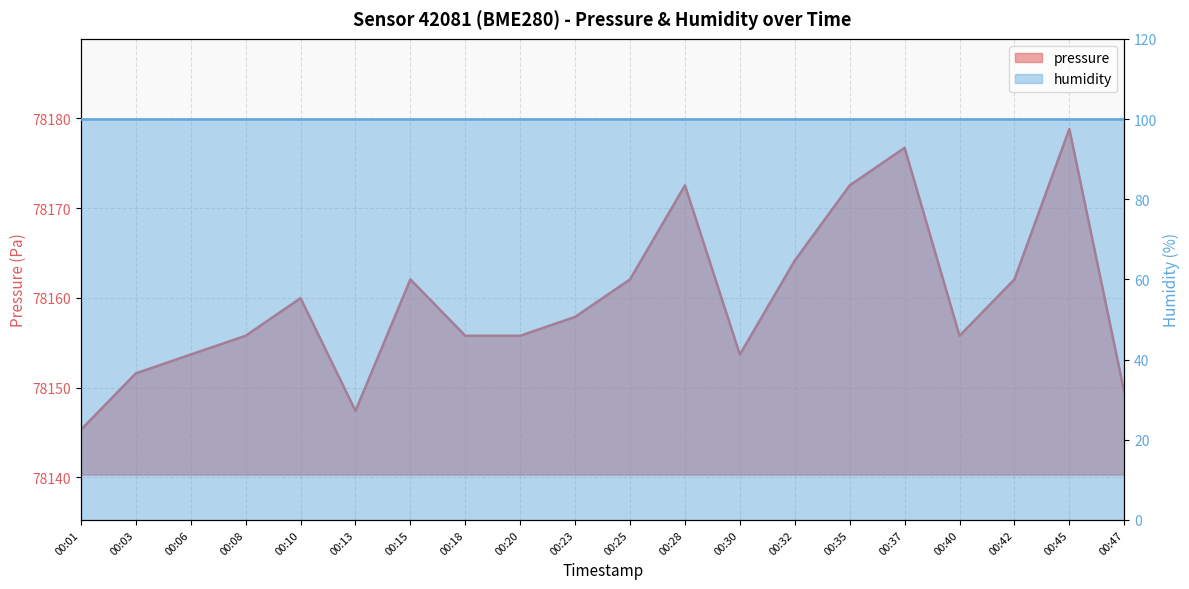

What is the change in value from 00:18 to 00:47?

-6.3